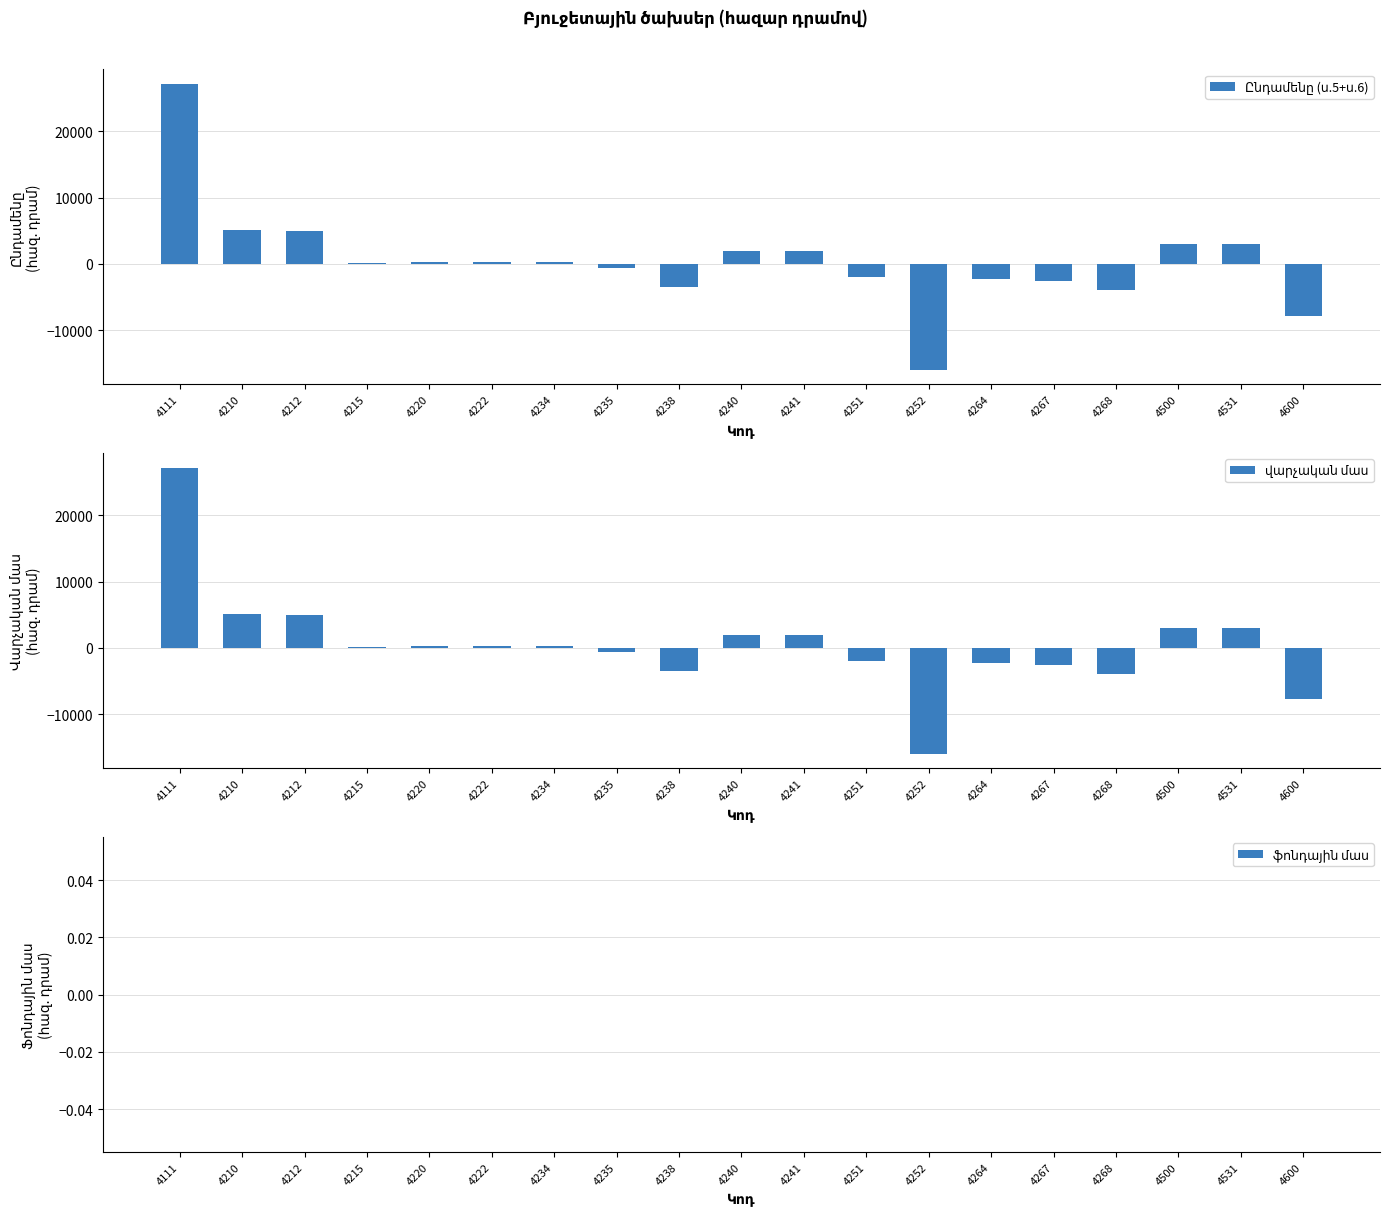

Is it true that վարչական մաս equals -7800 at 4600?

True